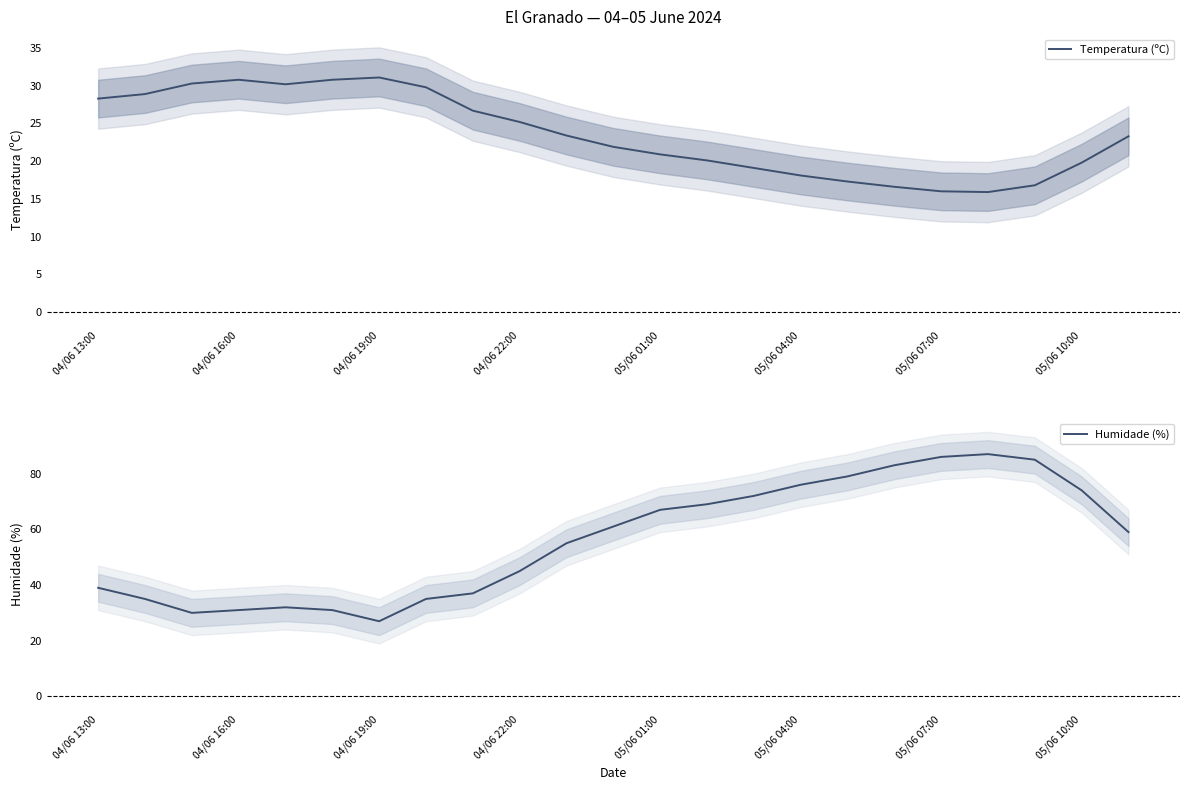

How many data points in Humidade (%) are above 59?

11